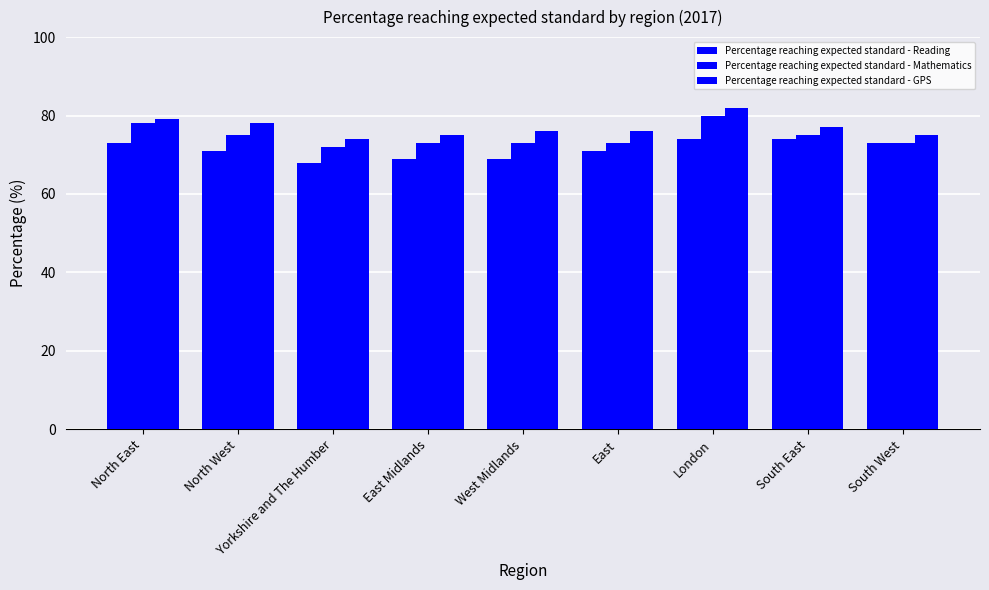

What is the sum of all Percentage reaching expected standard - Reading values?

642